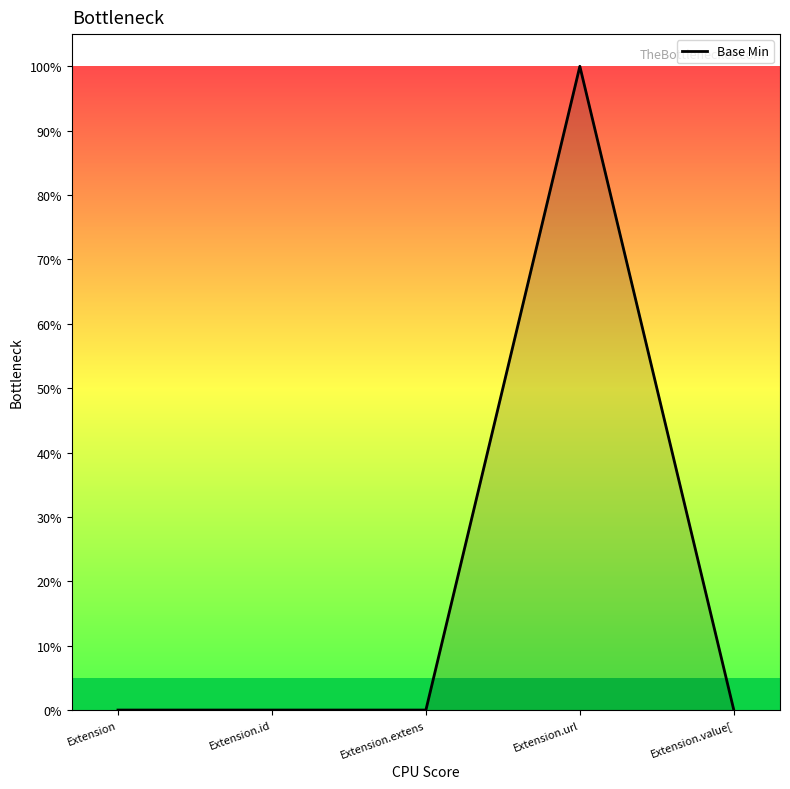

List the labels in order of value, smallest first.

Extension, Extension.id, Extension.extens, Extension.value[, Extension.url